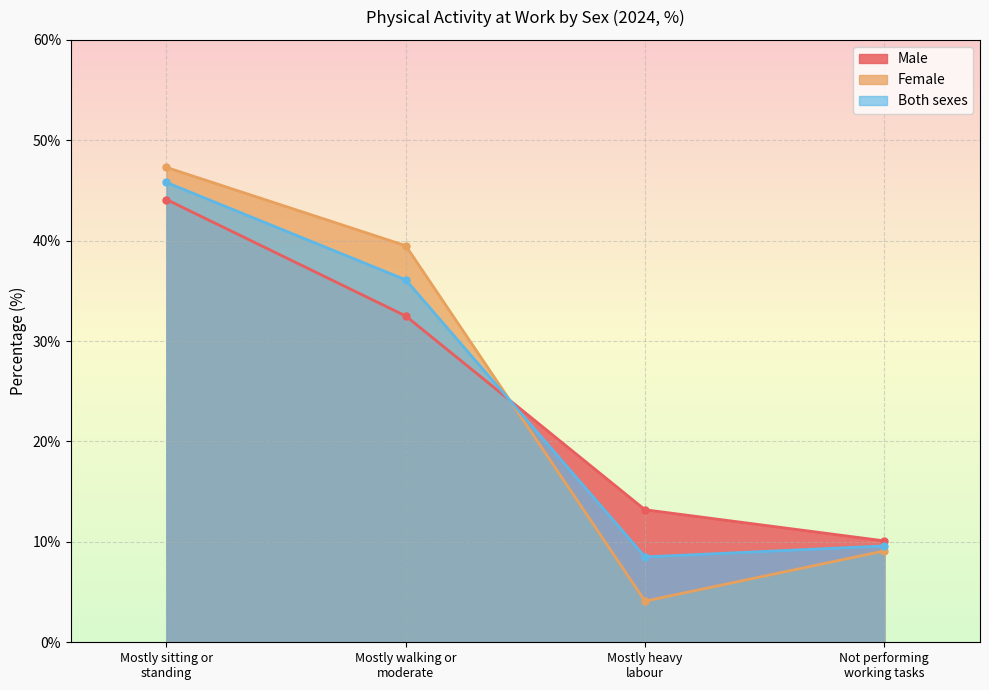

The value of Male at Mostly walking or moderate is 32.5. True or false?

True